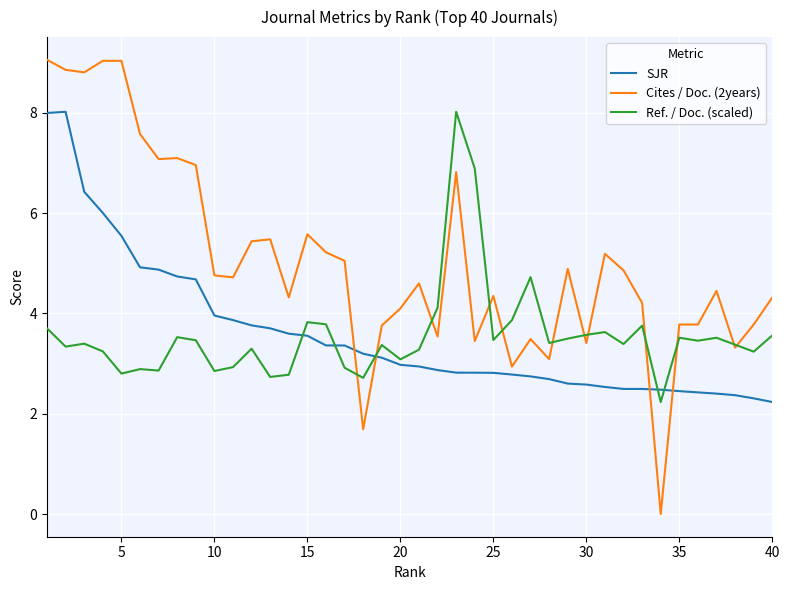

Which series has the largest total across all categories?

Cites / Doc. (2years)